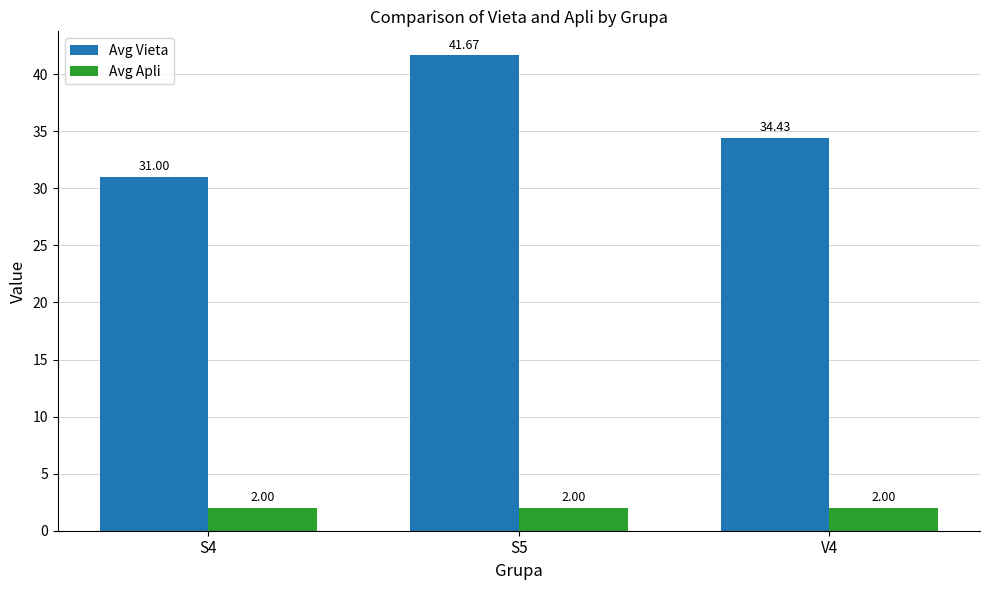

Reading left to right, list all the values displayed in this chart.

Avg Vieta: S4=31.0	S5=41.7	V4=34.4
Avg Apli: S4=2.0	S5=2.0	V4=2.0